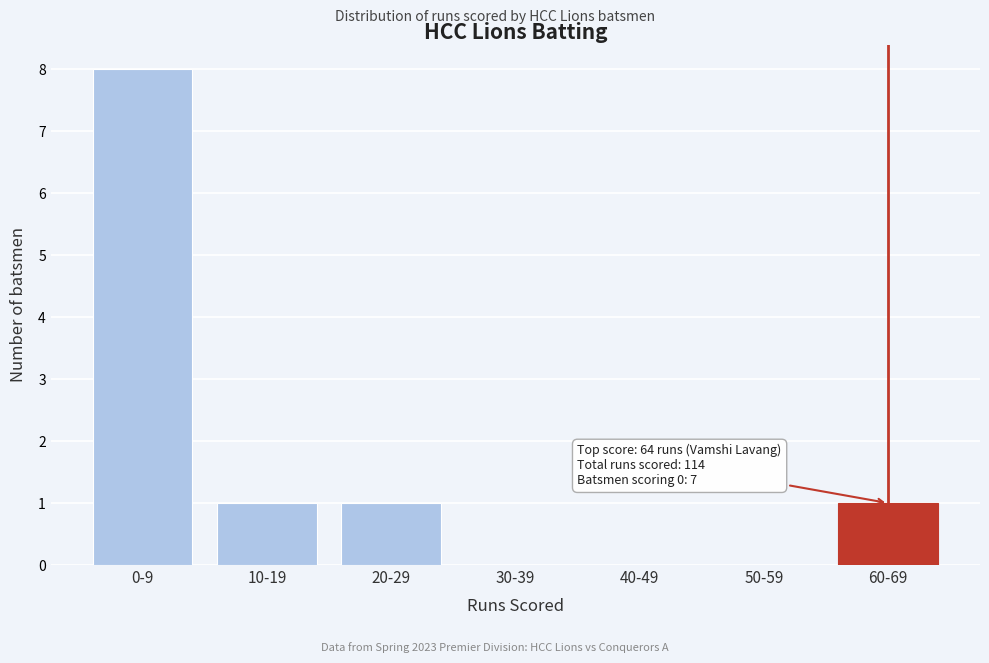

Reading left to right, what are all the values shown in this chart?

0-9=8	10-19=1	20-29=1	30-39=0	40-49=0	50-59=0	60-69=1